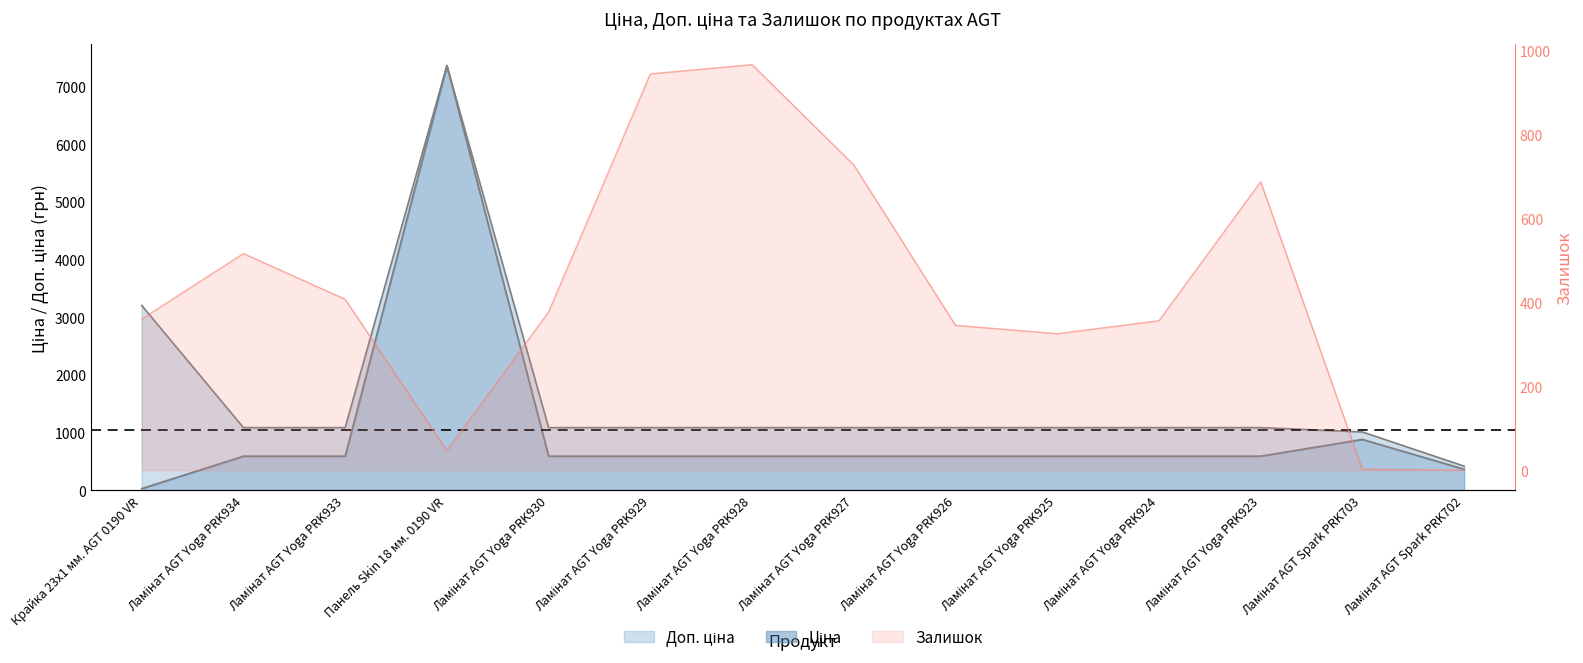

Rank the series at Панель Skin 18 мм. 0190 VR from highest to lowest value.

Ціна, Доп. ціна, Залишок